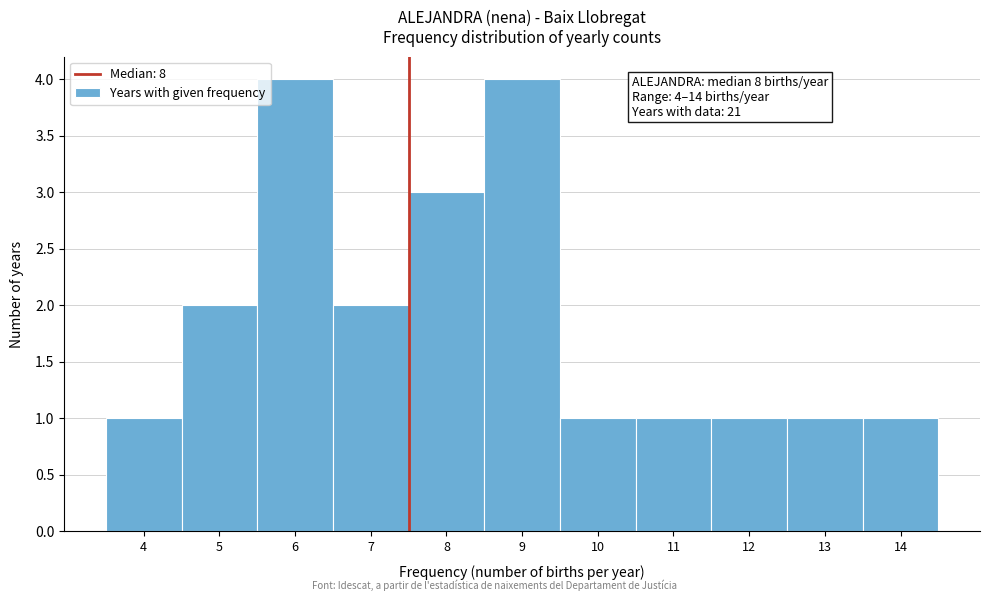

Reading left to right, transcribe all the data shown in this chart.

4=1	5=2	6=4	7=2	8=3	9=4	10=1	11=1	12=1	13=1	14=1